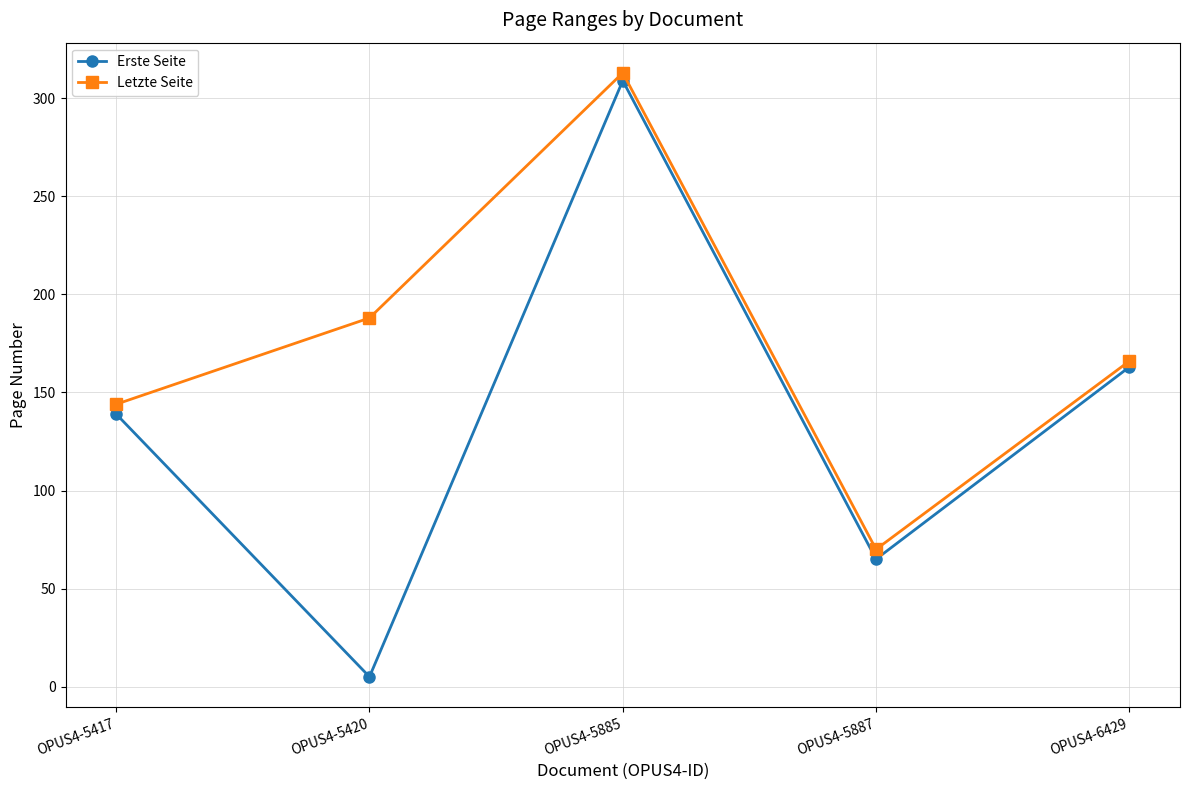

Does the chart have visible grid lines?

Yes